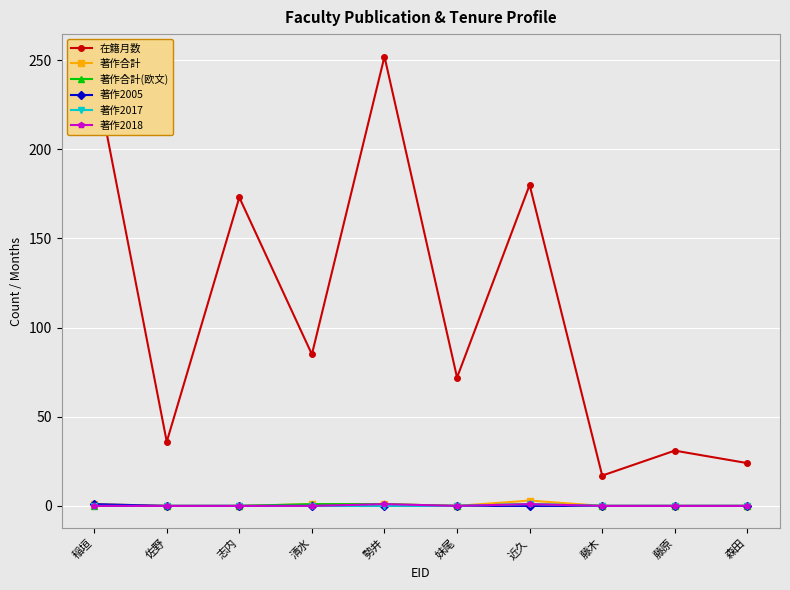

What are all the series names shown in the legend?

在籍月数, 著作合計, 著作合計(欧文), 著作2005, 著作2017, 著作2018